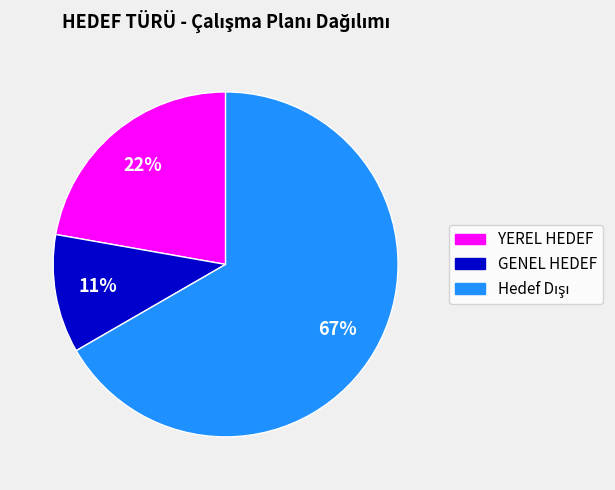

Which slice is the smallest?

GENEL HEDEF